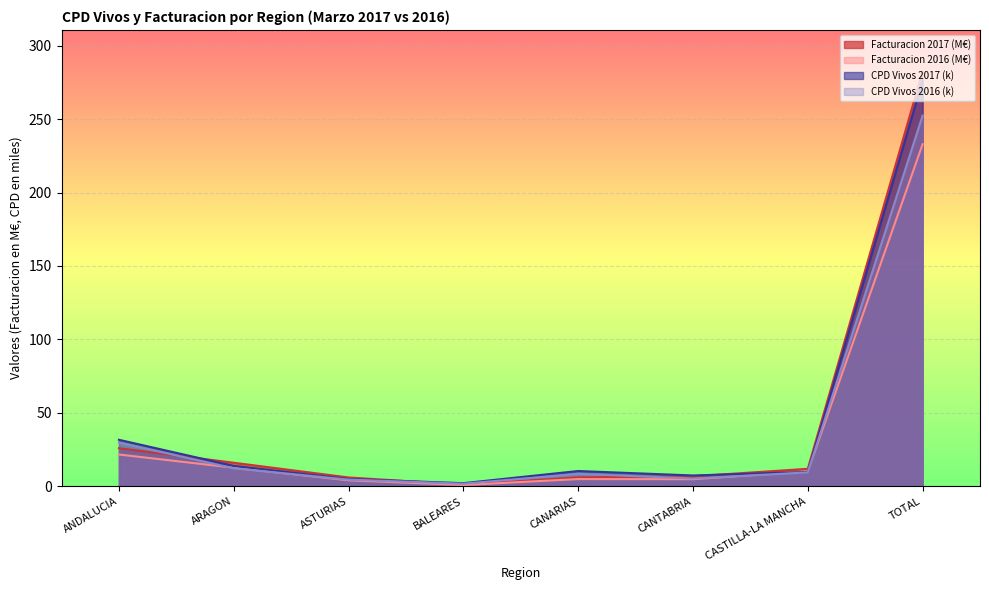

What is the average value of the Facturacion 2017 series?

44.5